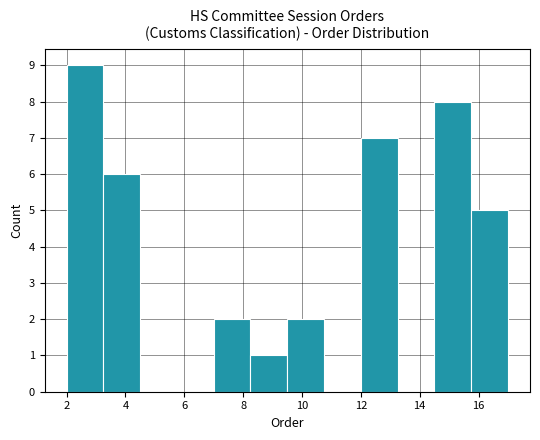

Which range on the x-axis has the tallest bar?

2.00 to 3.25